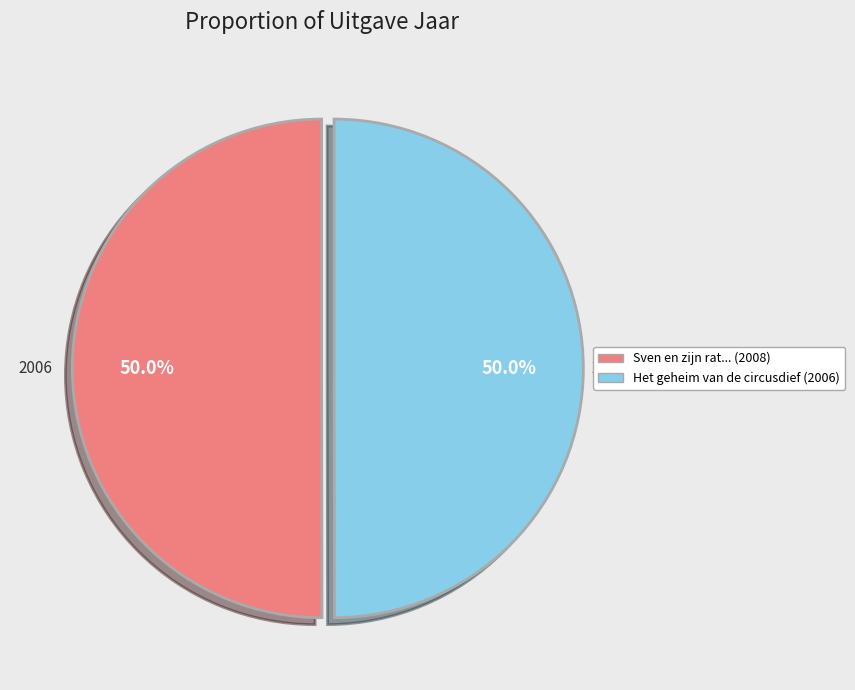

Approximately how many times larger is the value at Het geheim van de circusdief (2006) compared to Sven en zijn rat... (2008)?

1.0